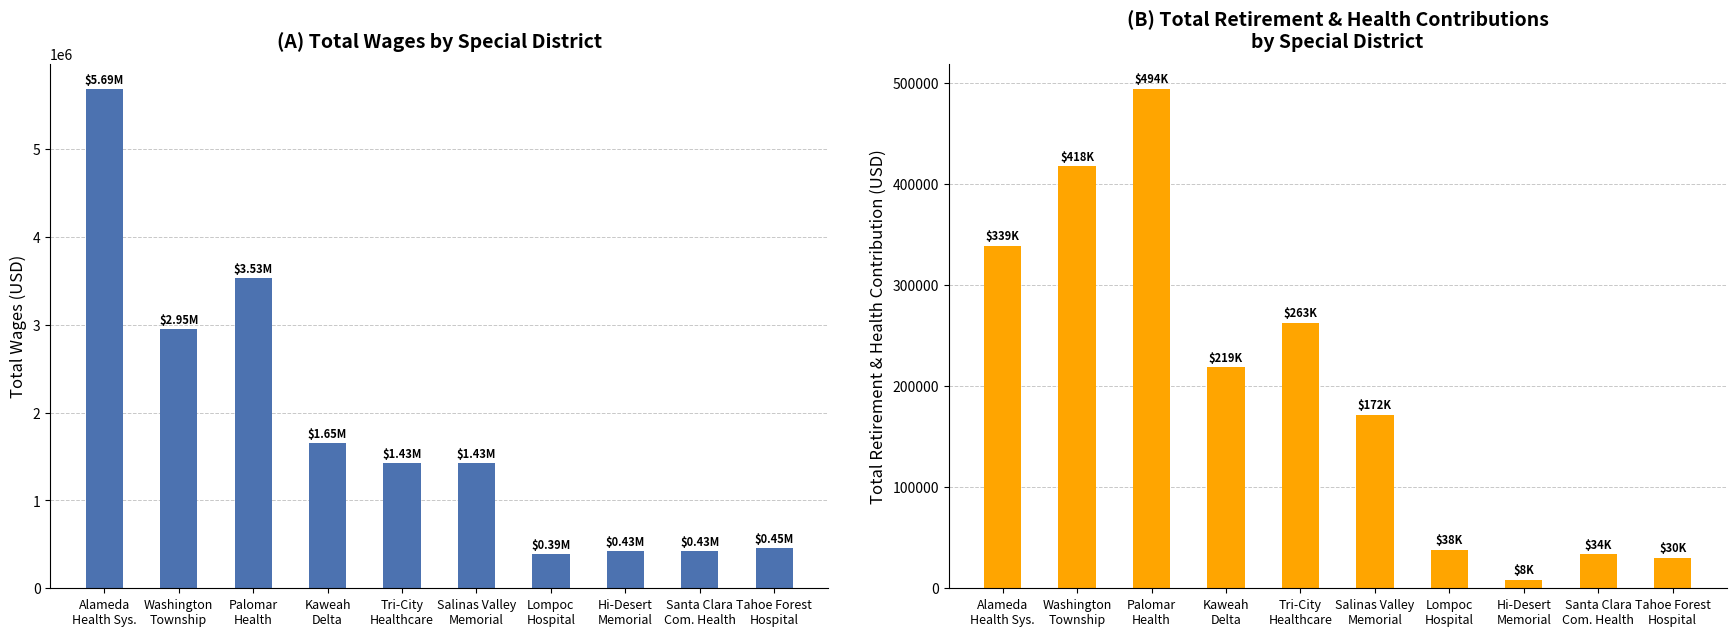

Is it true that Total Wages equals 207973.2 at Hi-Desert
Memorial?

False